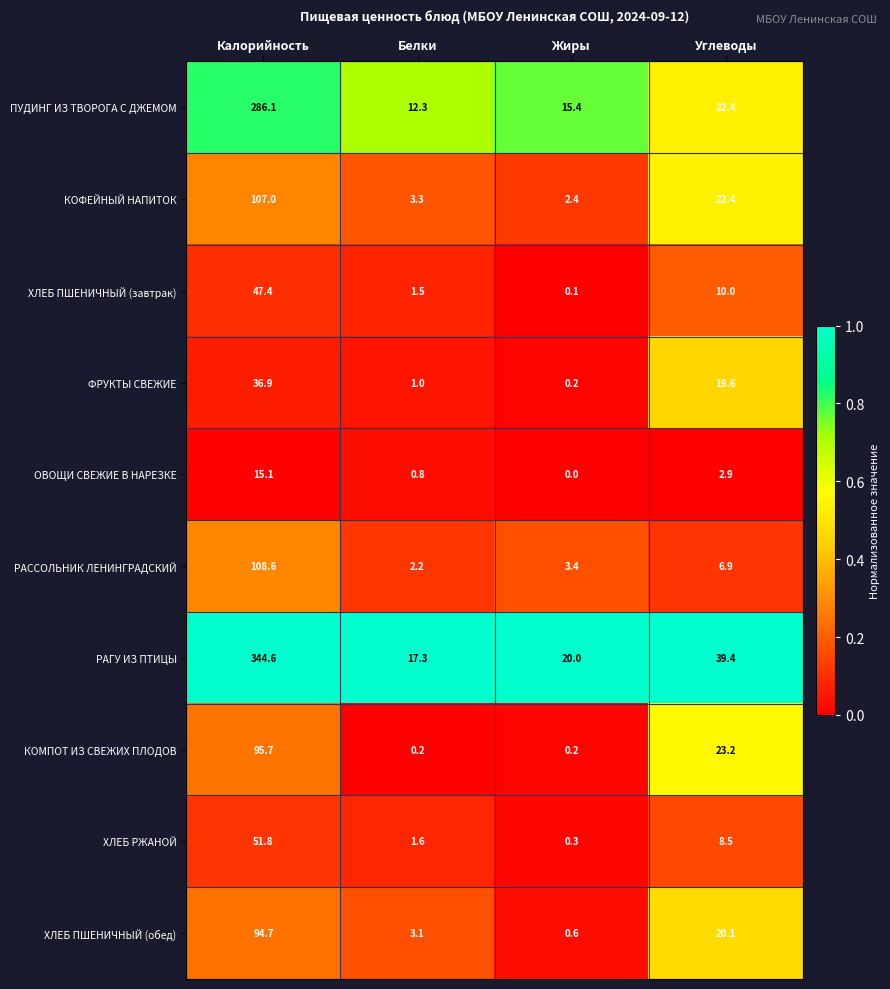

Which series changed the most between Белки and Жиры?

ПУДИНГ ИЗ ТВОРОГА С ДЖЕМОМ